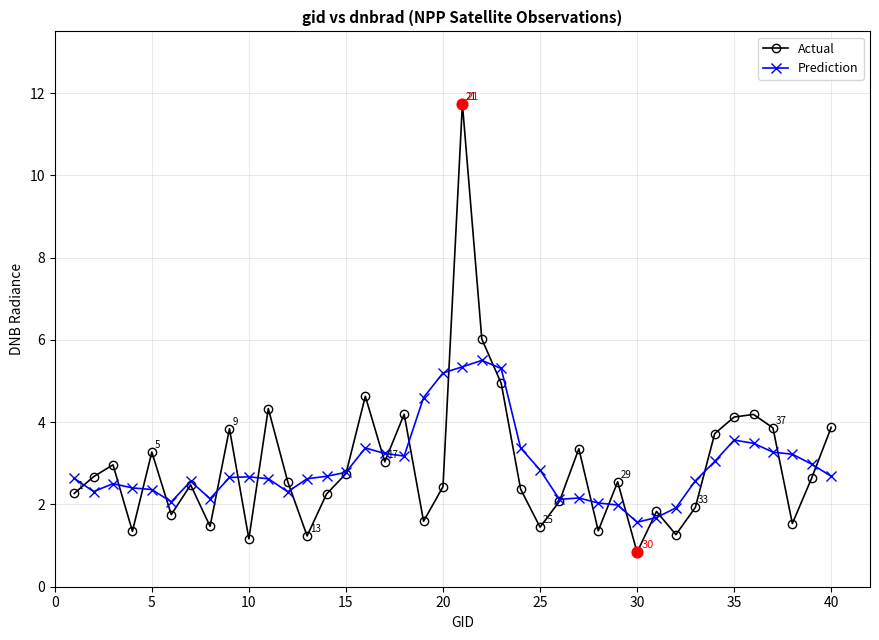

What is the minimum value for Prediction?

1.6